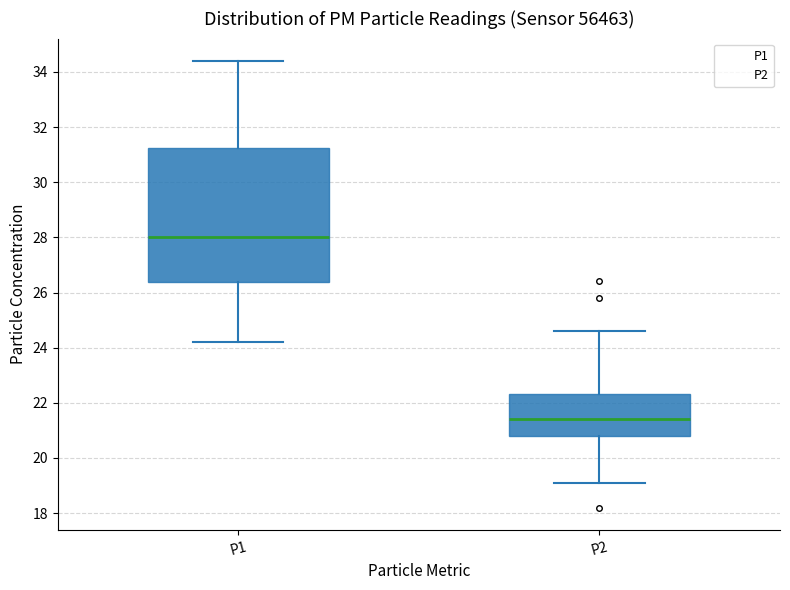

Comparing the boxes themselves (not the whiskers), which one is the tallest?

P1